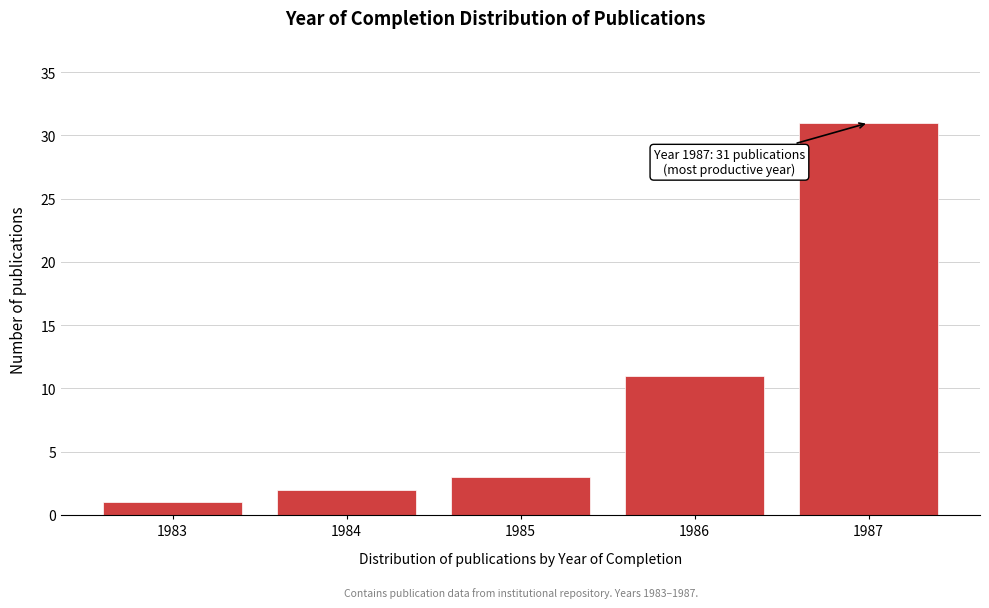

Reading left to right, transcribe all the data shown in this chart.

1983=1	1984=2	1985=3	1986=11	1987=31